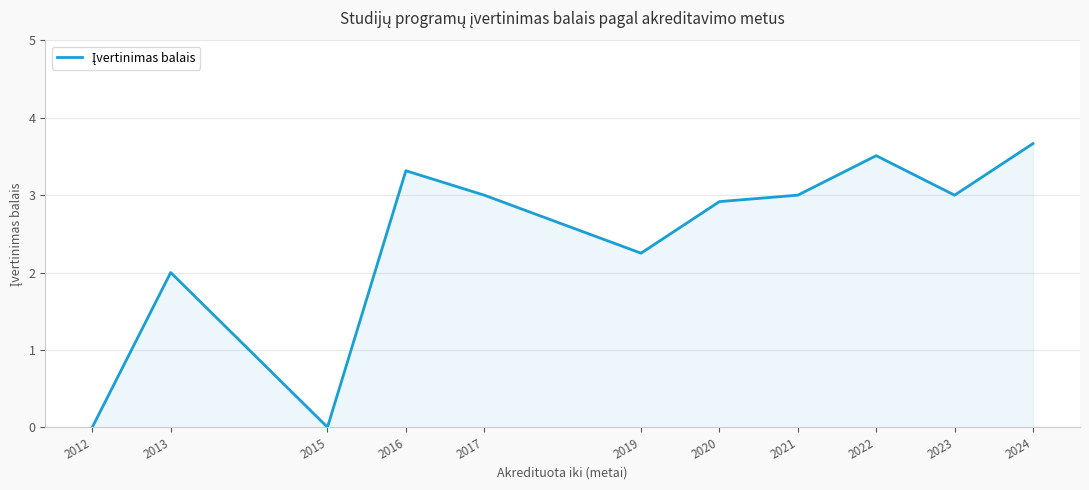

Is it true that the value at 2017 is 0.7?

False